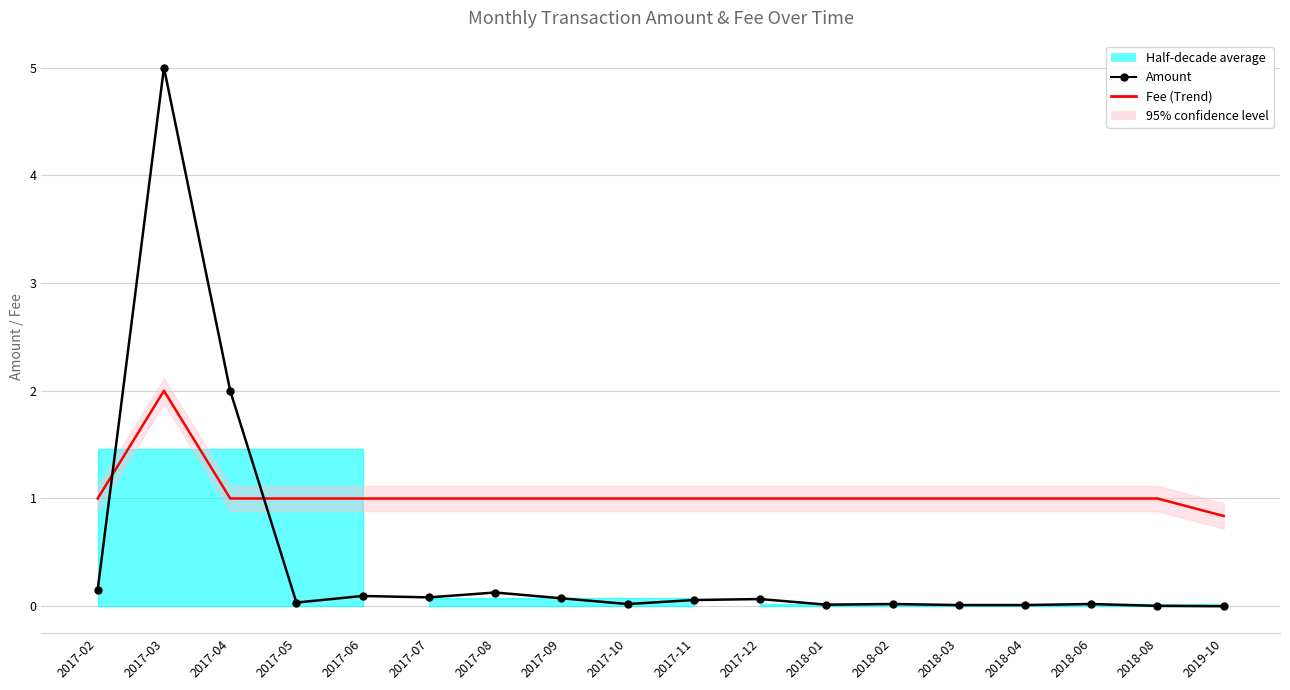

At which category is the sum across all series the highest?

2017-03